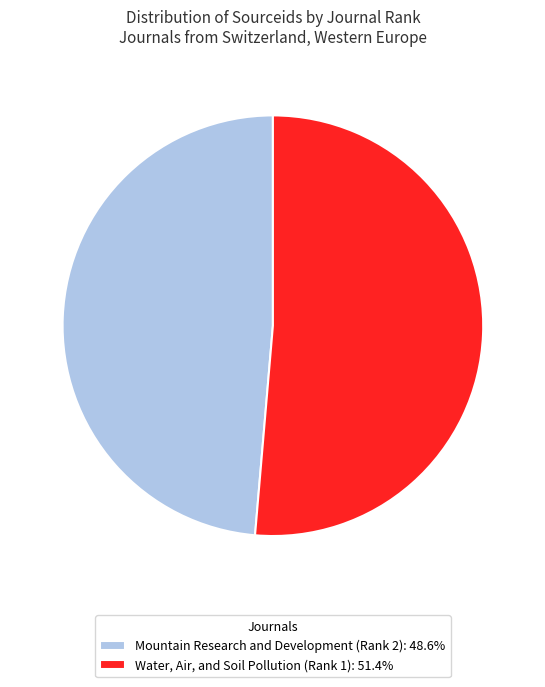

Is the sum of Water, Air, and Soil Pollution (Rank 1): 51.4% and Mountain Research and Development (Rank 2): 48.6% greater than half?

Yes